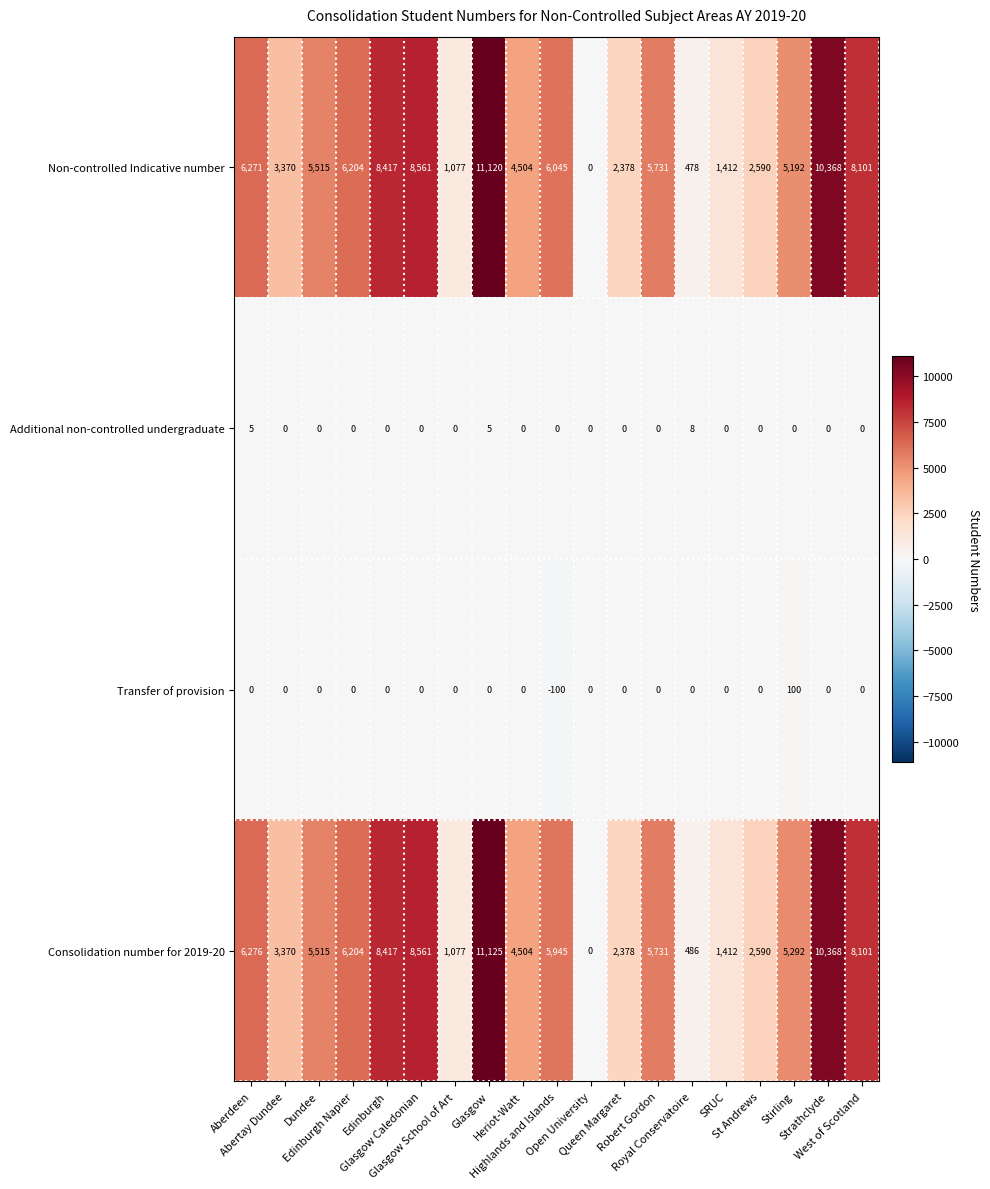

How many data points in Transfer of provision are less than 0?

1